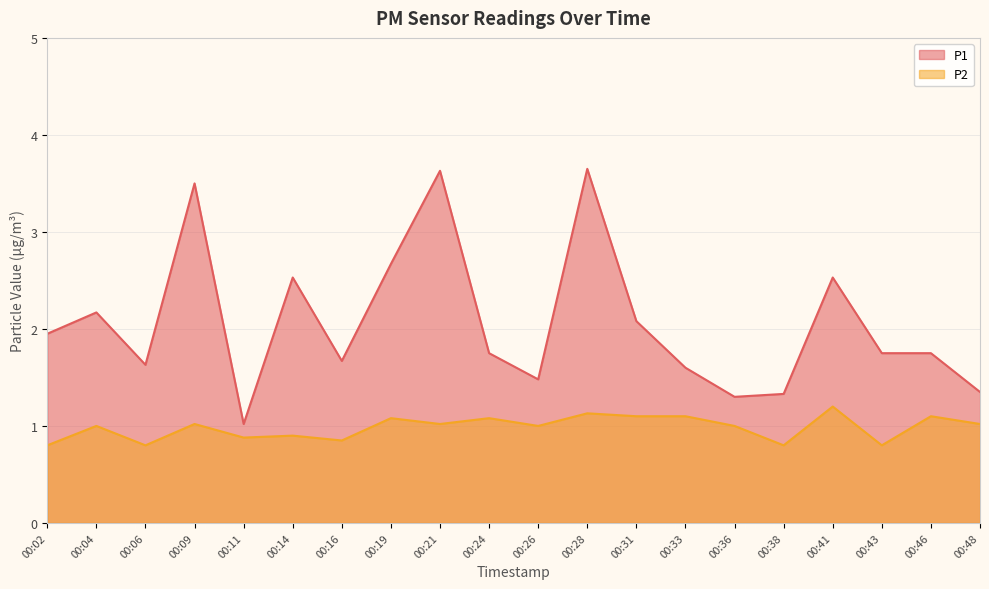

How many values in the P2 series exceed 1?

10